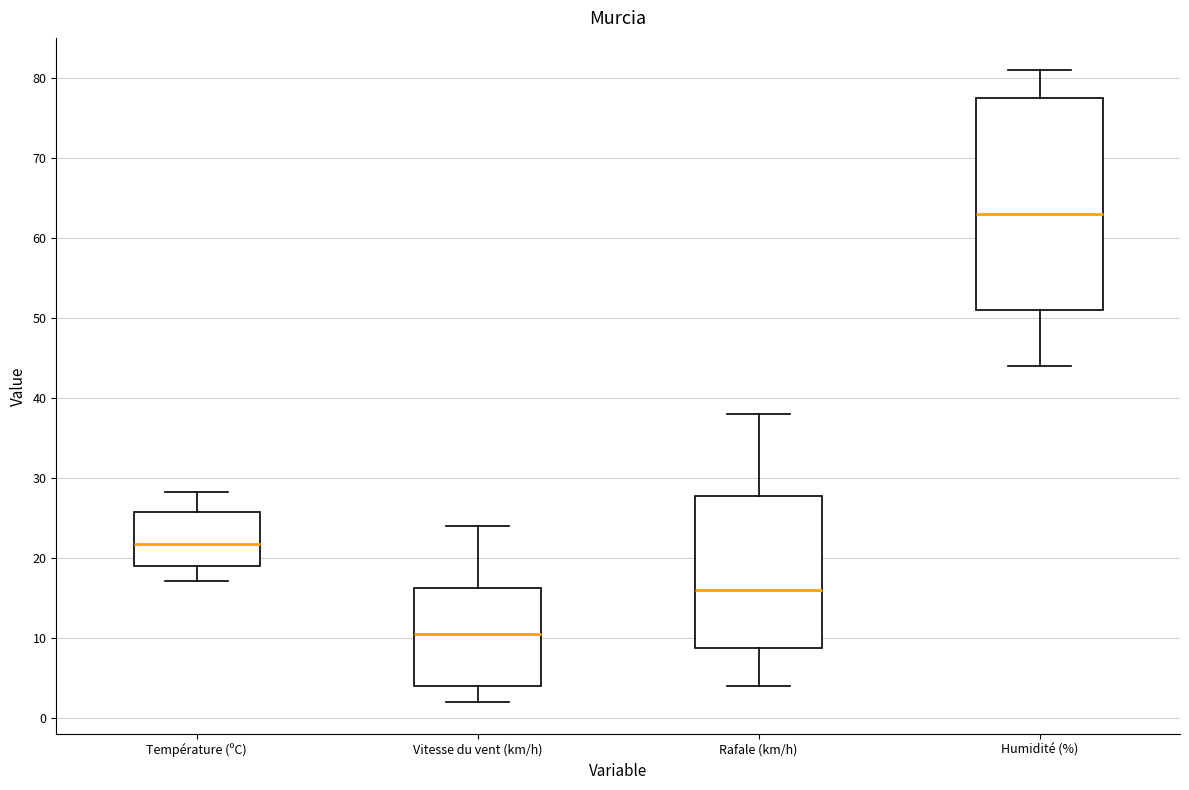

Reading left to right, transcribe this box plot: for each box, give where its median line is, the range the box spans, and where its two whiskers end, as read against the y-axis. The values are not printed on the chart, so give them approximately, as read against the axis.

Température (ºC): median 22, box 19 to 26, whiskers 17 to 28
Vitesse du vent (km/h): median 11, box 4 to 16, whiskers 2 to 24
Rafale (km/h): median 16, box 9 to 28, whiskers 4 to 38
Humidité (%): median 63, box 51 to 78, whiskers 44 to 81